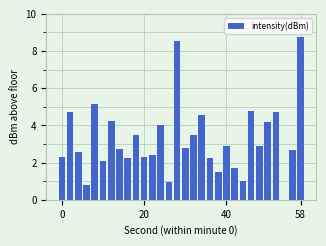

What is the maximum value shown in the chart?

8.7